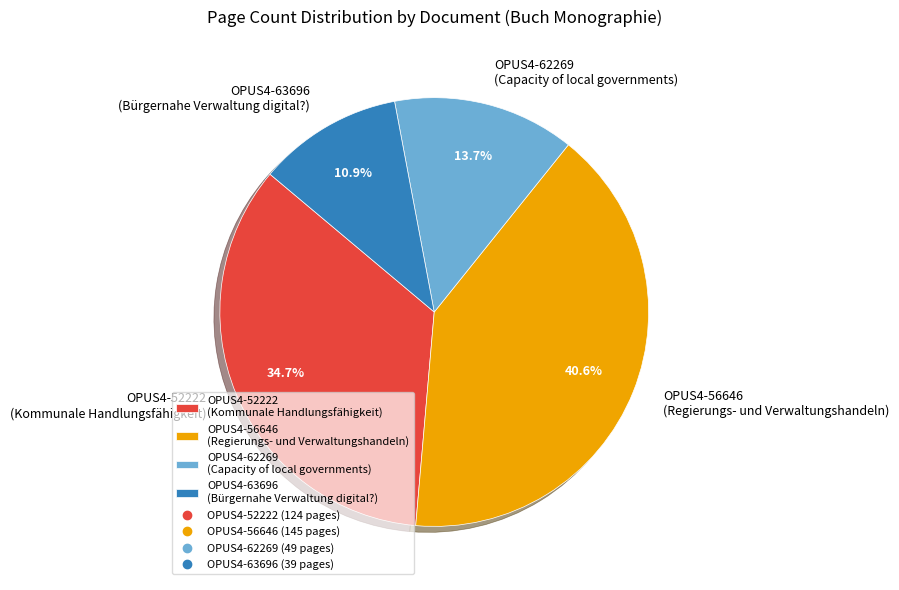

How many slices are in this pie chart?

4